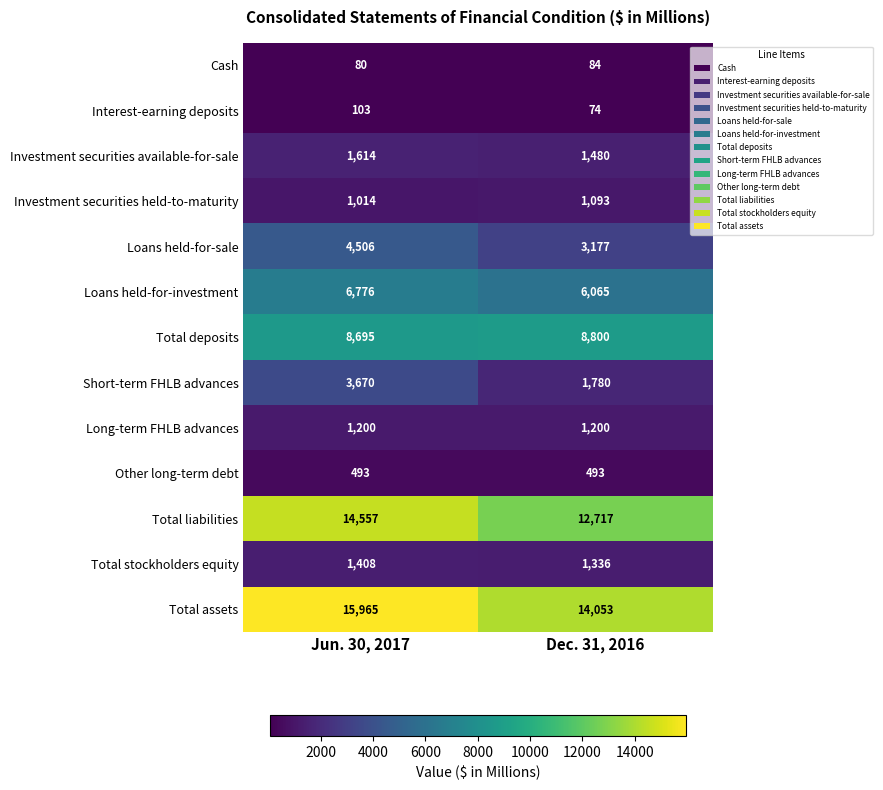

What is the total value across all series at Dec. 31, 2016?

52352